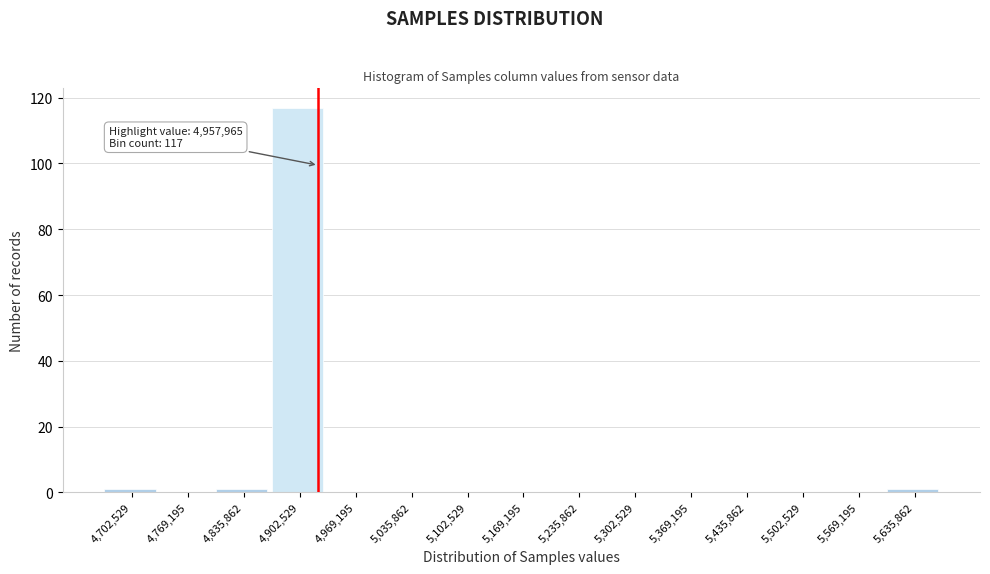

Reading left to right, transcribe all the data shown in this chart.

4,702,529=1	4,769,195=0	4,835,862=1	4,902,529=117	4,969,195=0	5,035,862=0	5,102,529=0	5,169,195=0	5,235,862=0	5,302,529=0	5,369,195=0	5,435,862=0	5,502,529=0	5,569,195=0	5,635,862=1